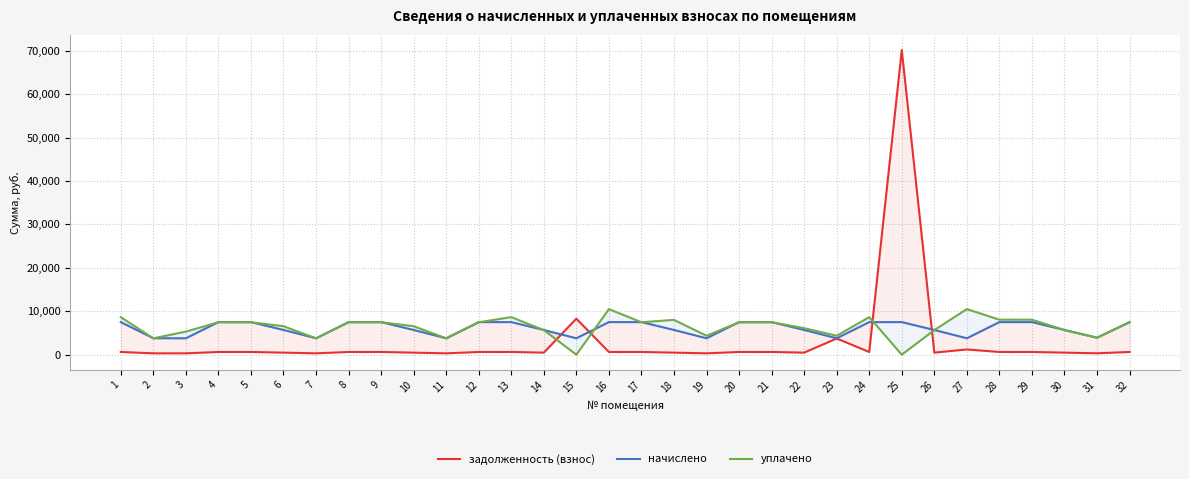

The value of задолженность (взнос) at 4 is 434.6. True or false?

False